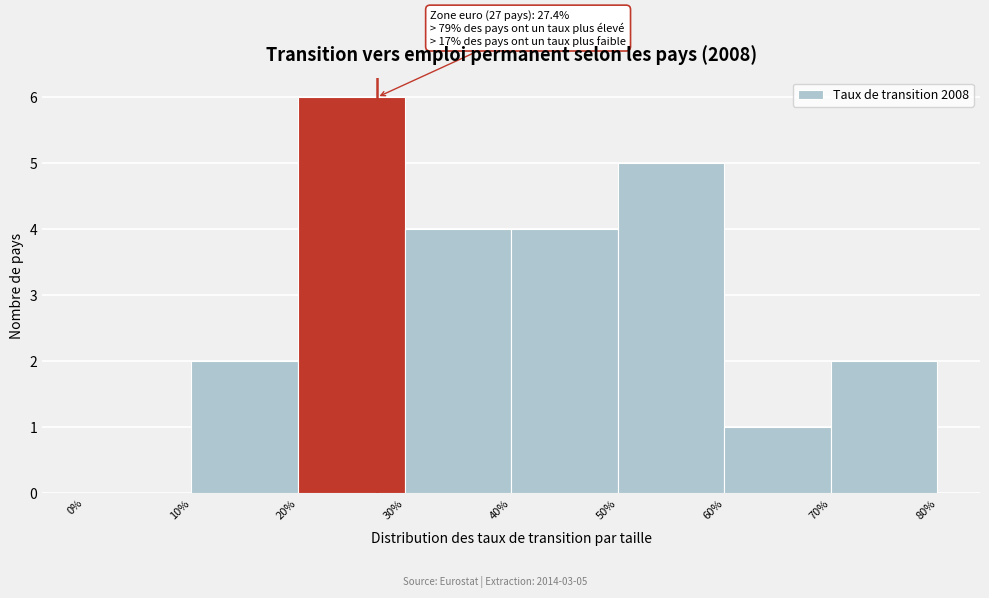

Over which range of the x-axis is the bar tallest?

20% to 30%